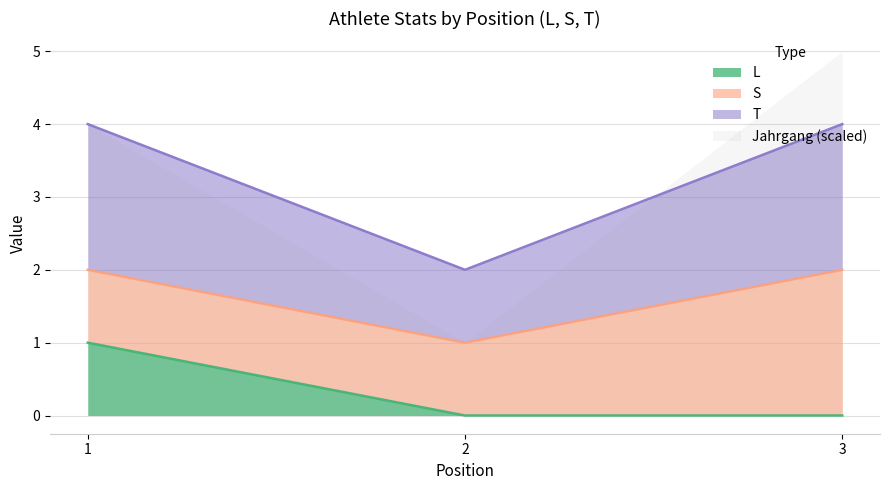

At which category is the sum across all series the highest?

1